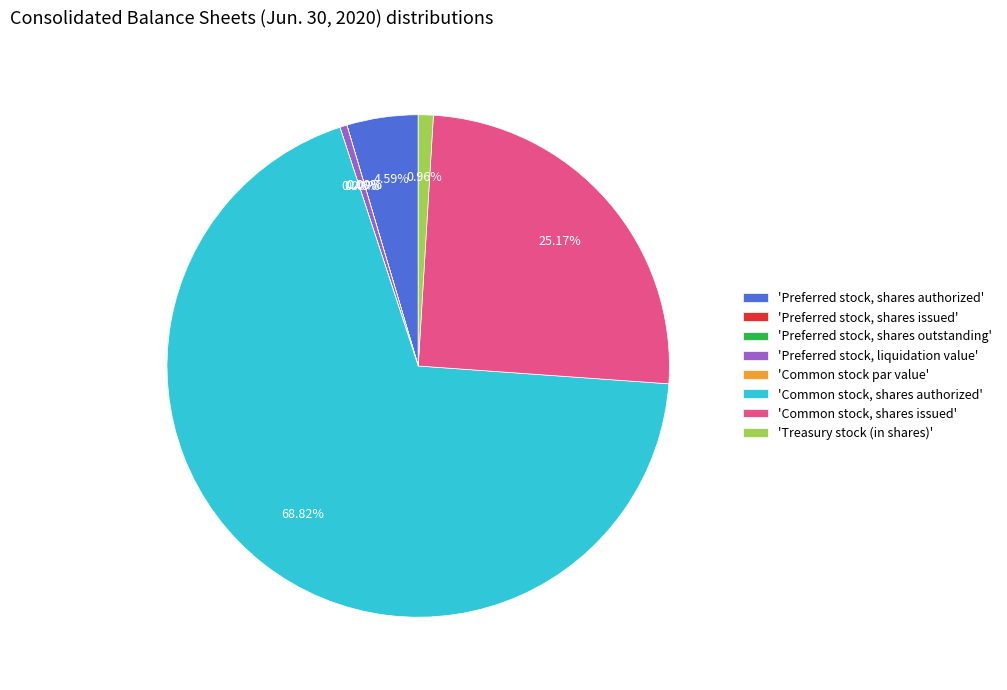

Approximately how many times larger is the value at 'Common stock, shares issued' compared to 'Common stock, shares authorized'?

0.4